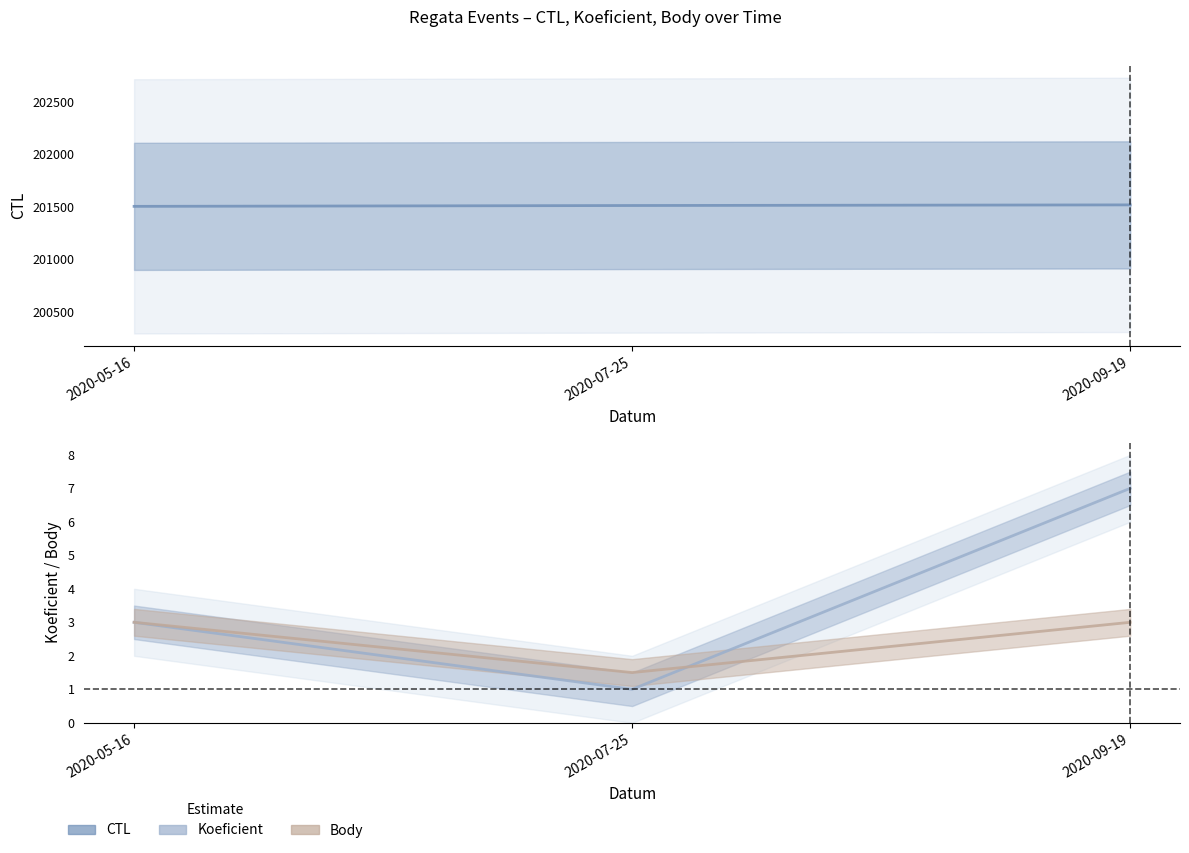

What is the label of the 1st point from the right?

2020-09-19